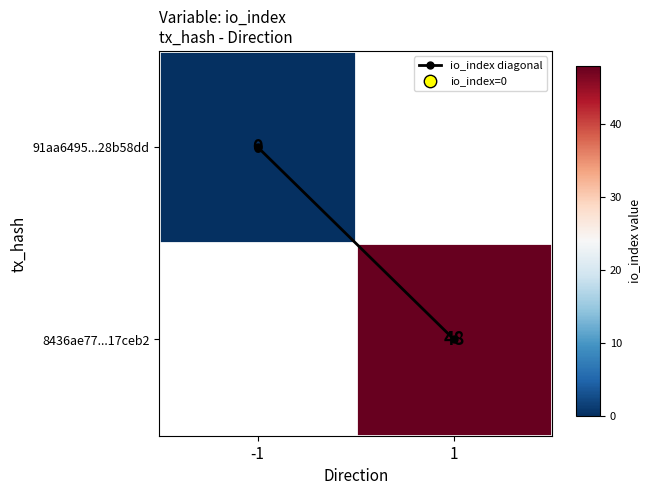

Which category has the lowest value in the io_index diagonal series?

-1